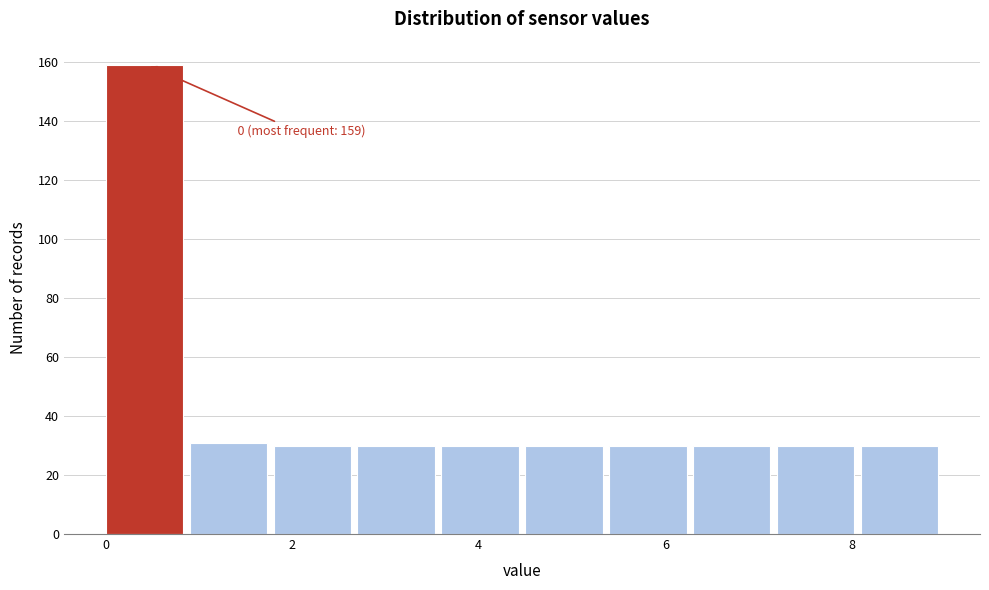

Over which range of the x-axis is the bar tallest?

0.0 to 0.9